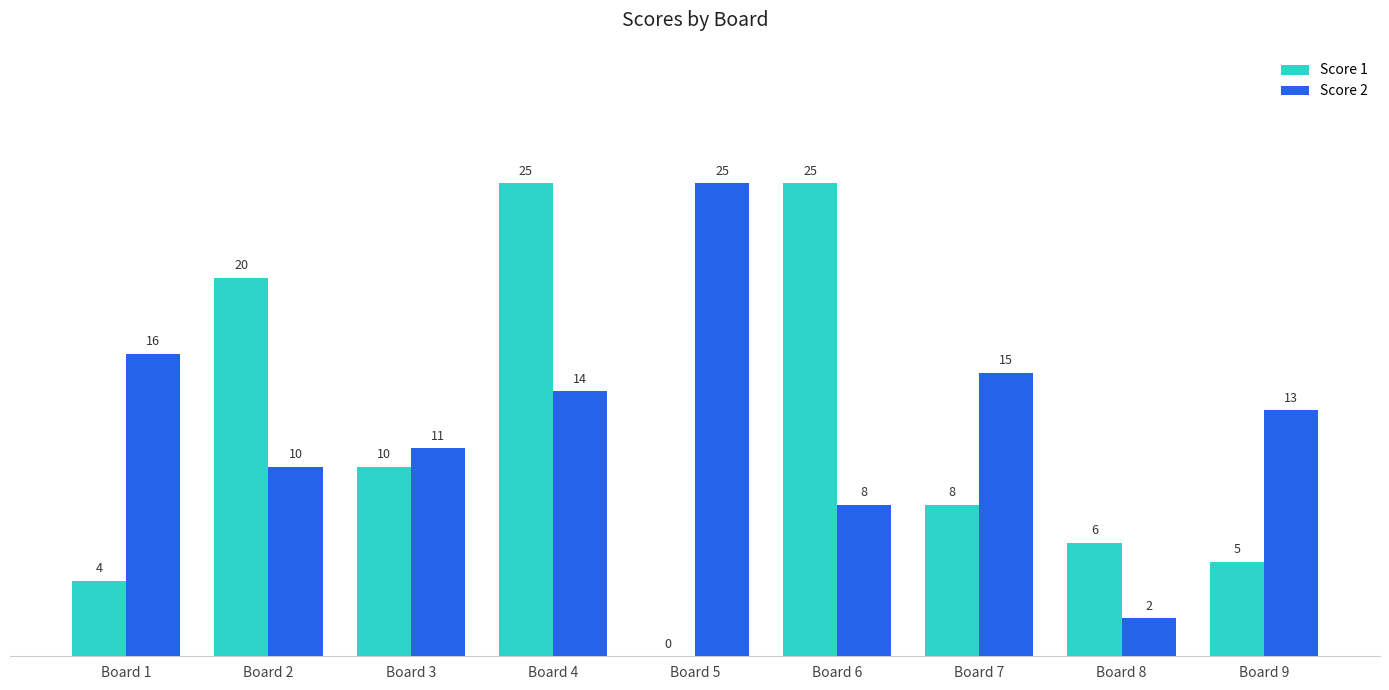

What is the sum of all Score 2 values?

114